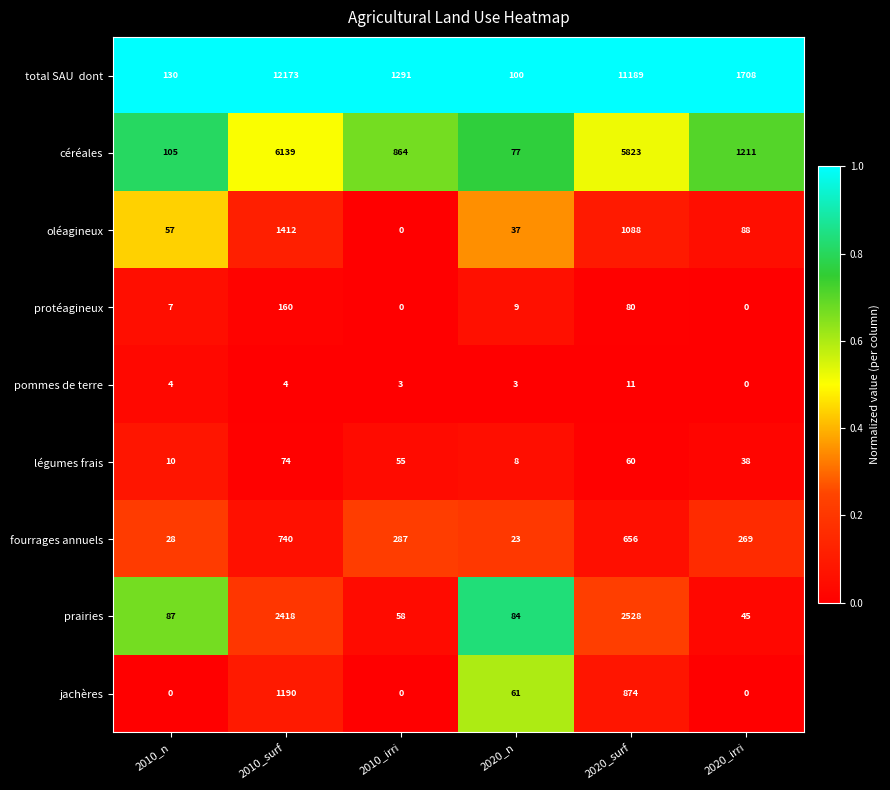

What is the total value across all series at 2020_irri?

3359